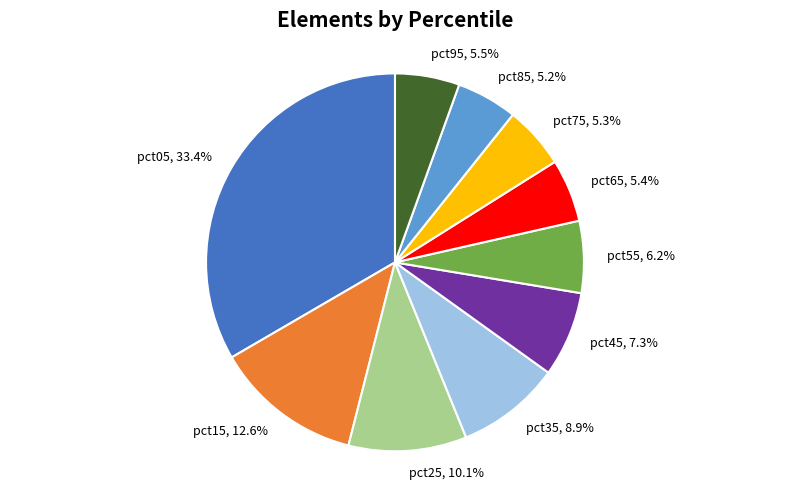

How many segments does this pie chart have?

10